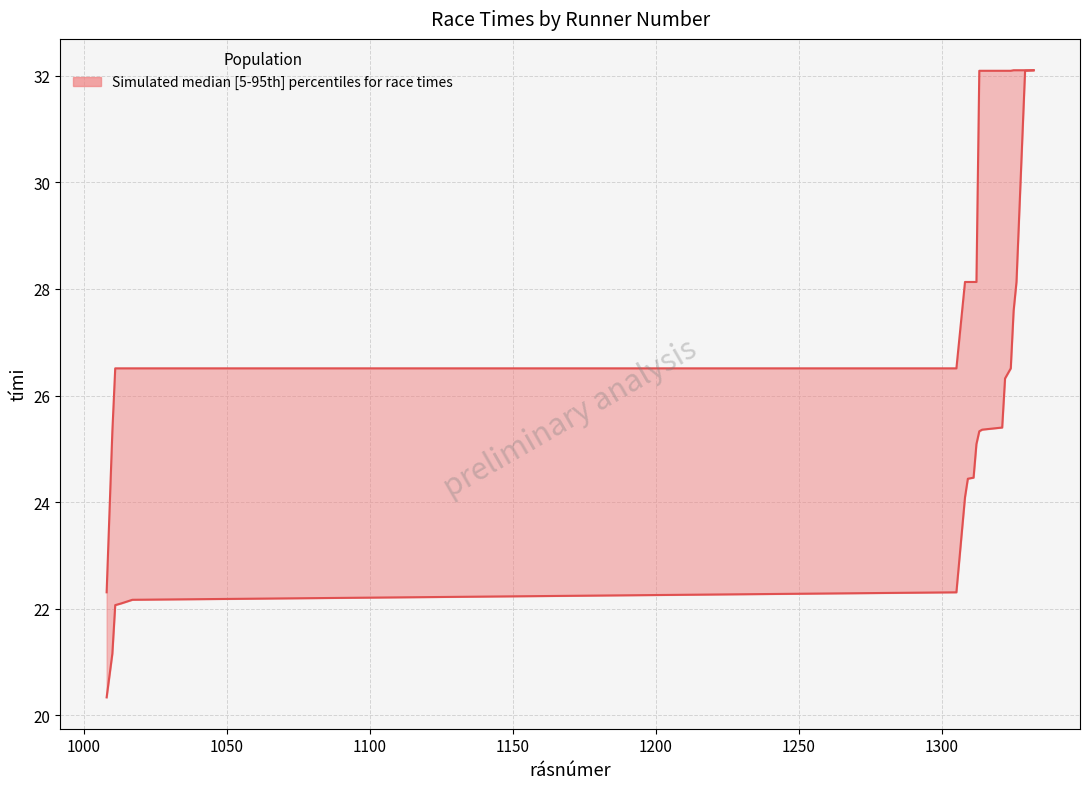

What is the smallest value displayed?

20.3